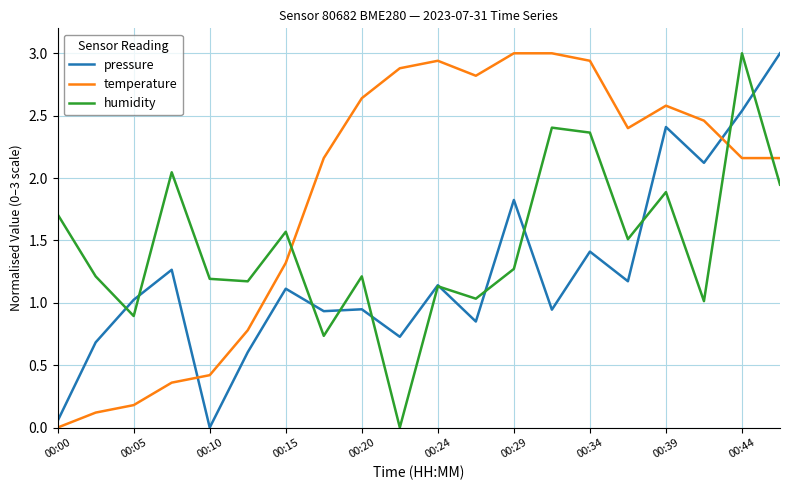

How many intersections are there between pressure and humidity?

11